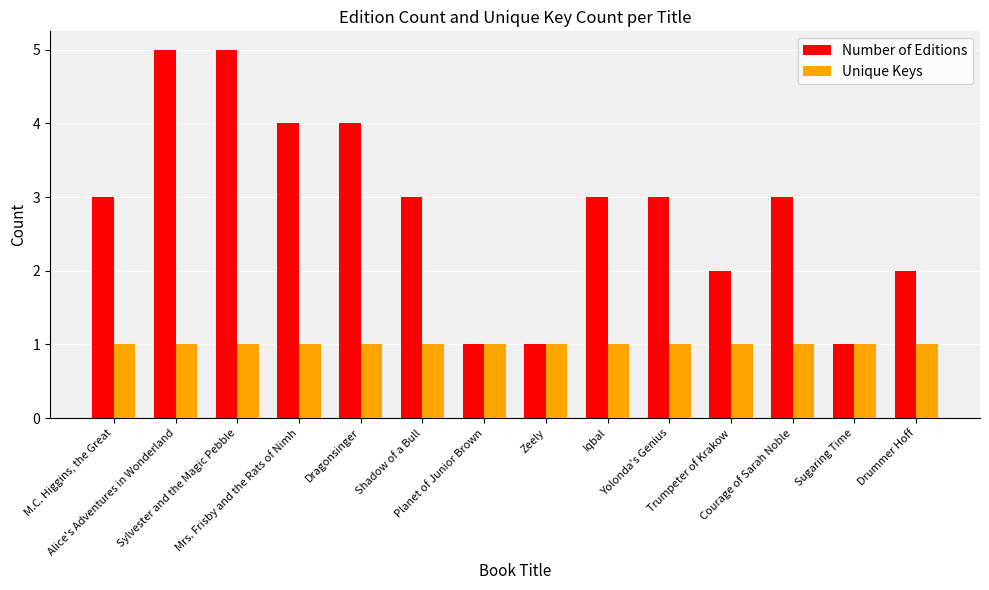

What are all the series names shown in the legend?

Number of Editions, Unique Keys